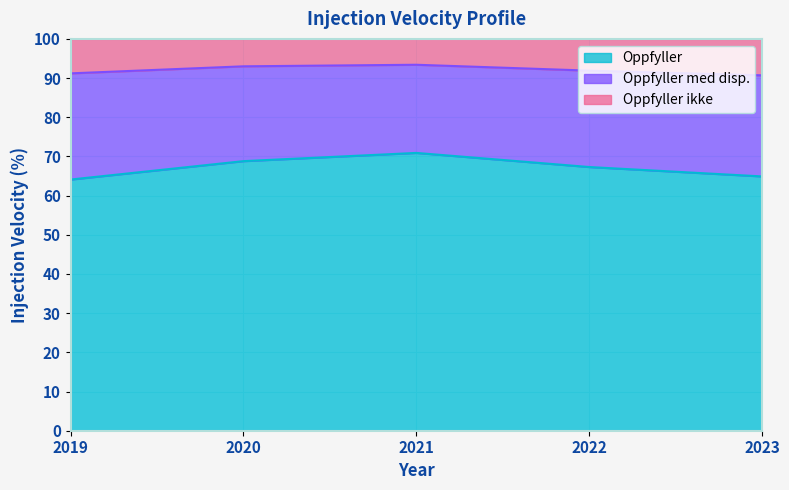

What is the difference between the maximum and minimum values in the Oppfyller ikke series?

2.7